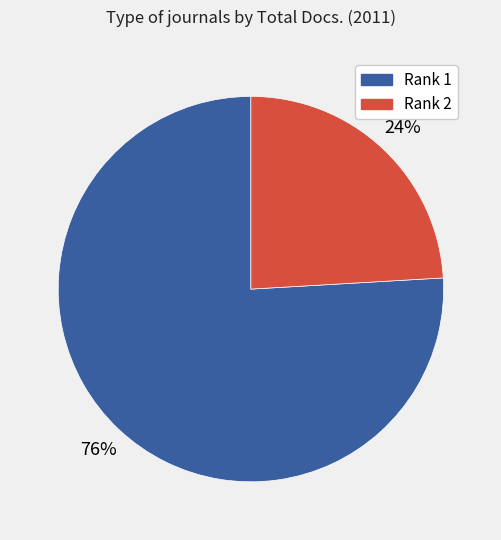

To the nearest percent, what percentage of the pie is Rank 1?

76%